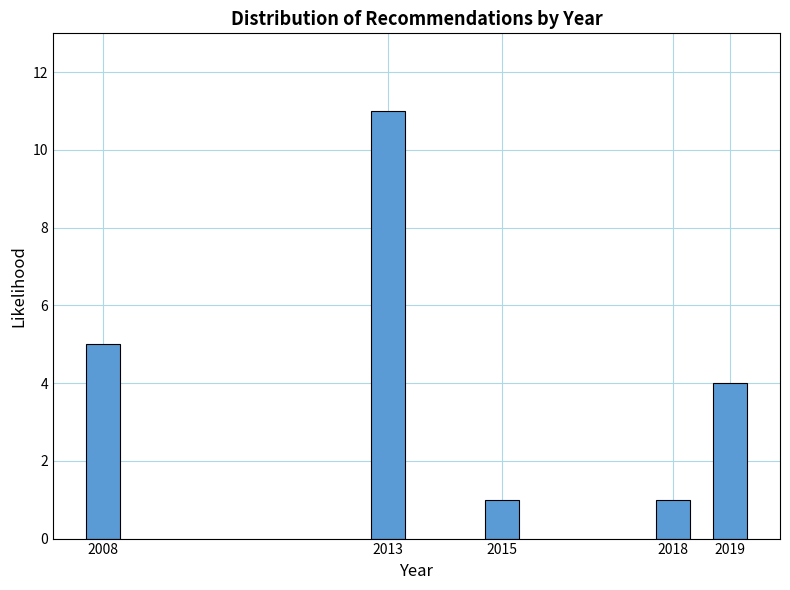

Reading left to right, extract all data points from this chart.

2008=5	2013=11	2015=1	2018=1	2019=4